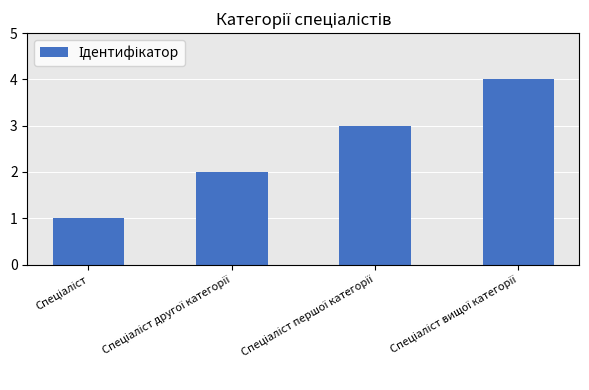

What is the maximum value shown in the chart?

4